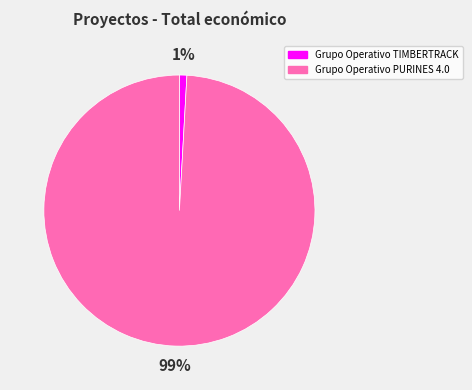

Which category accounts for the majority?

Grupo Operativo PURINES 4.0